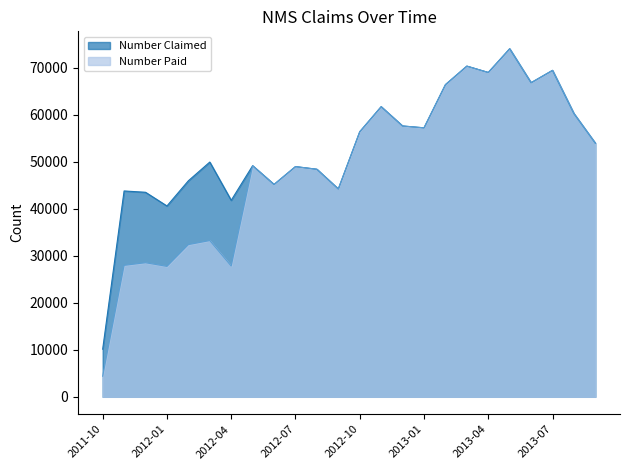

Count the number of data series in this chart.

2